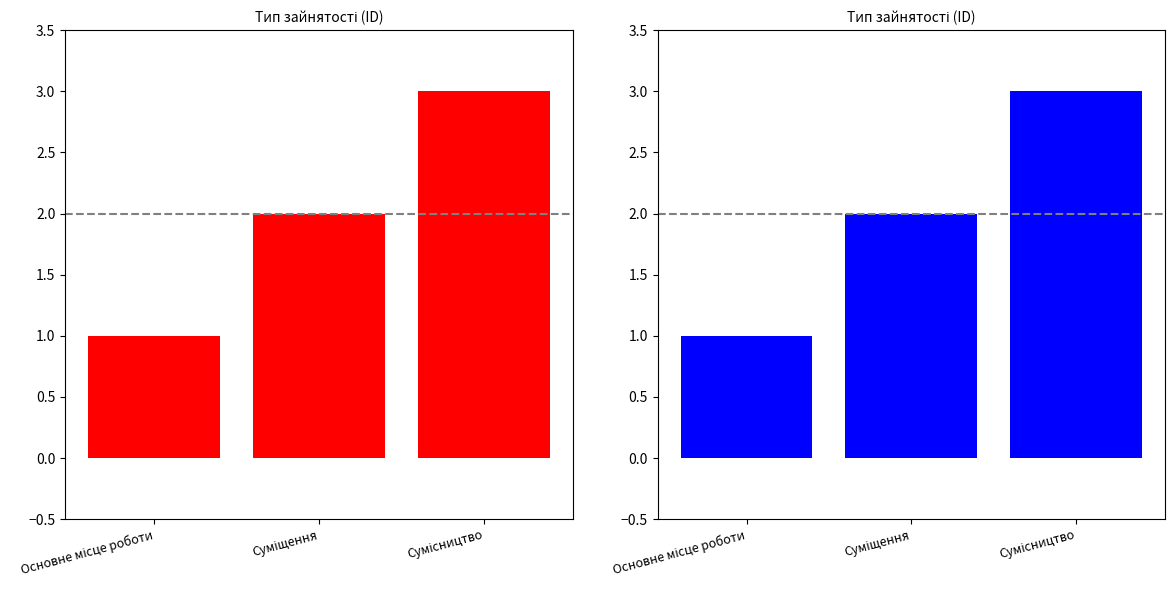

What is the difference between the maximum and minimum values?

2